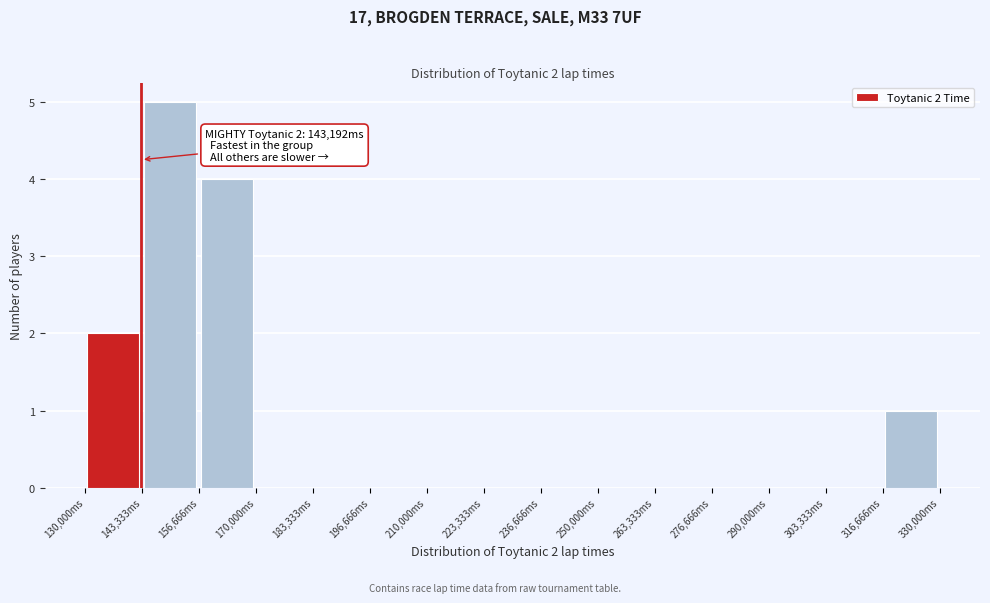

Which range on the x-axis has the tallest bar?

144000 to 156000